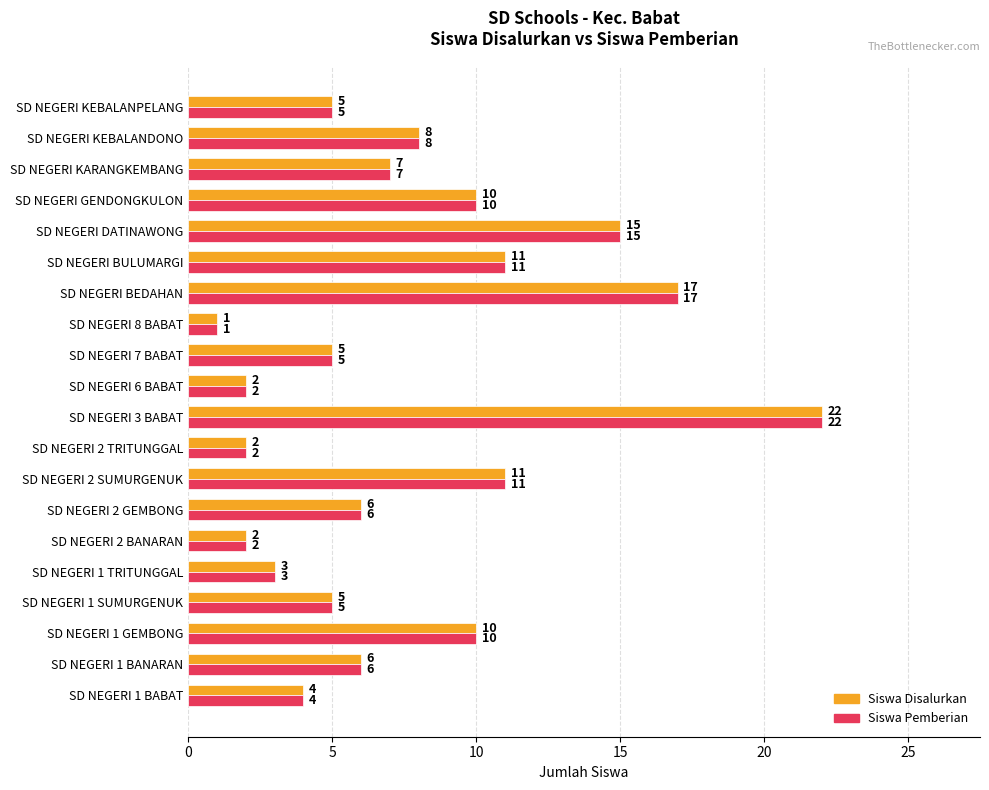

Is the value of Siswa Pemberian at SD NEGERI BEDAHAN greater than the value of Siswa Disalurkan at SD NEGERI 1 TRITUNGGAL?

Yes